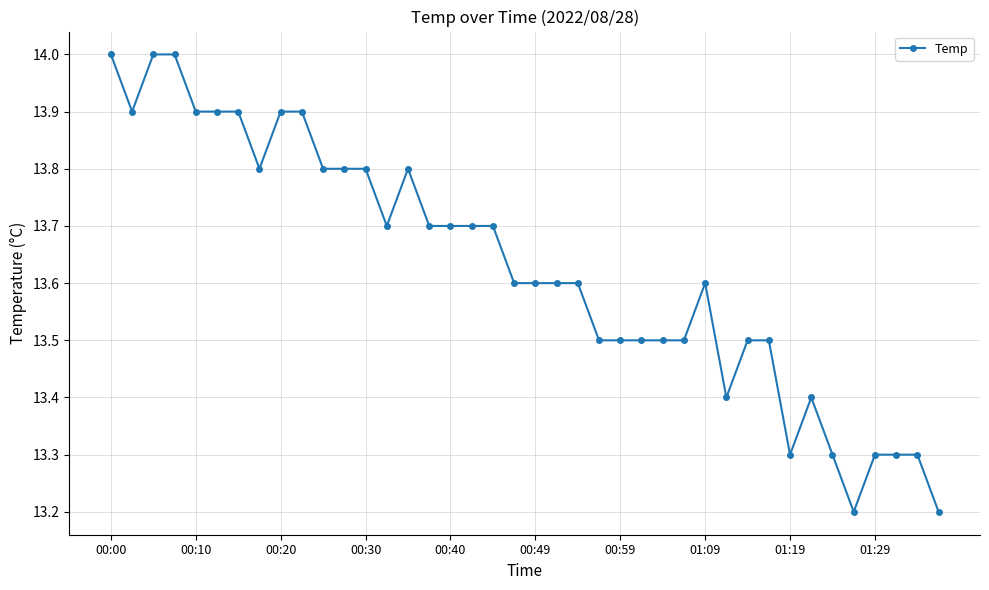

What is the minimum value shown in the chart?

13.2